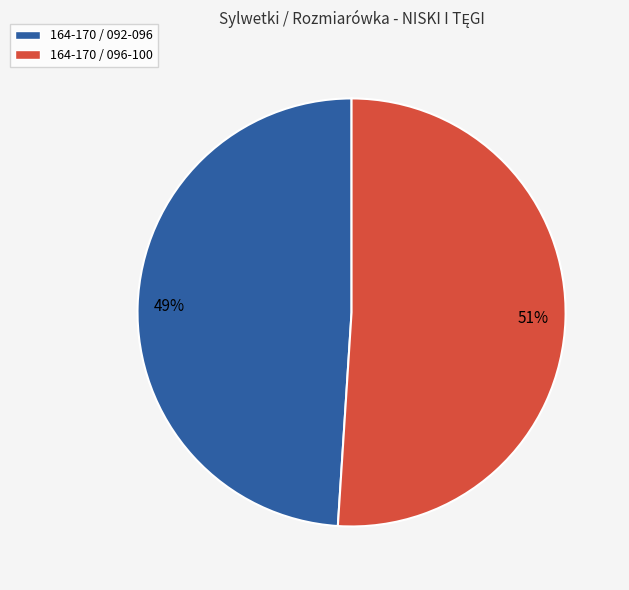

Which category has the smallest portion of the pie?

164-170 / 092-096